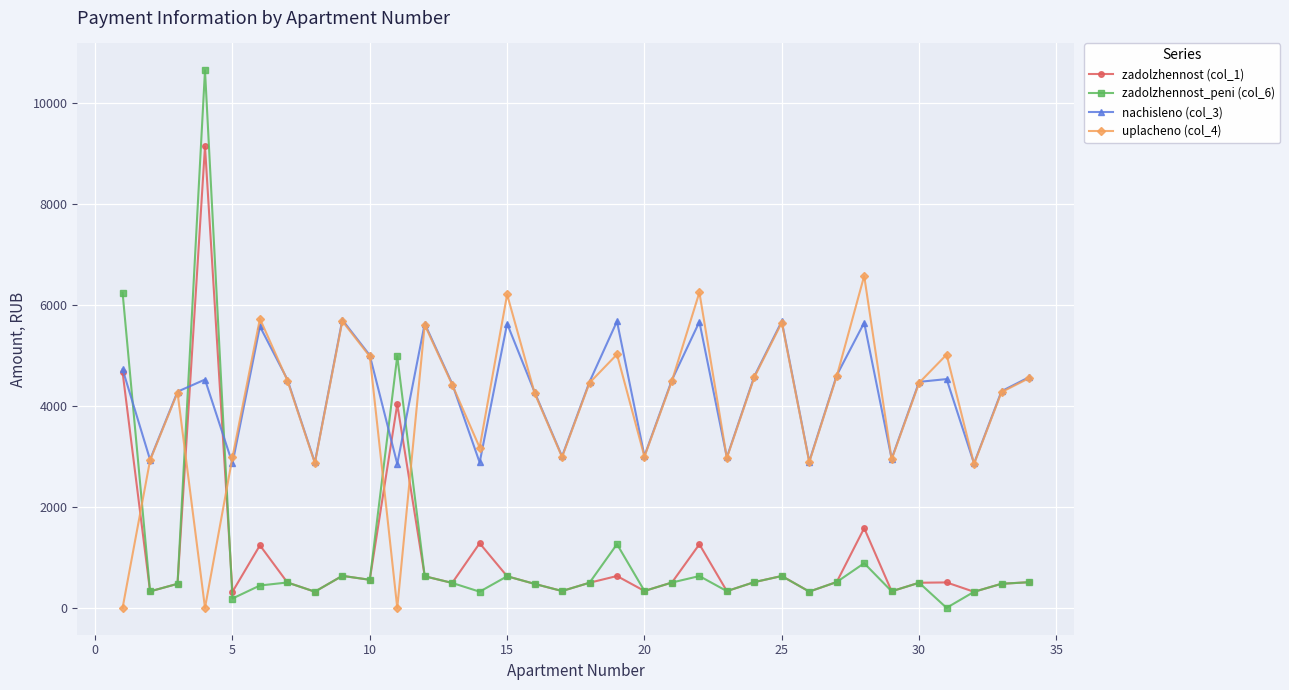

At how many categories does at least one series exceed 3723?

24